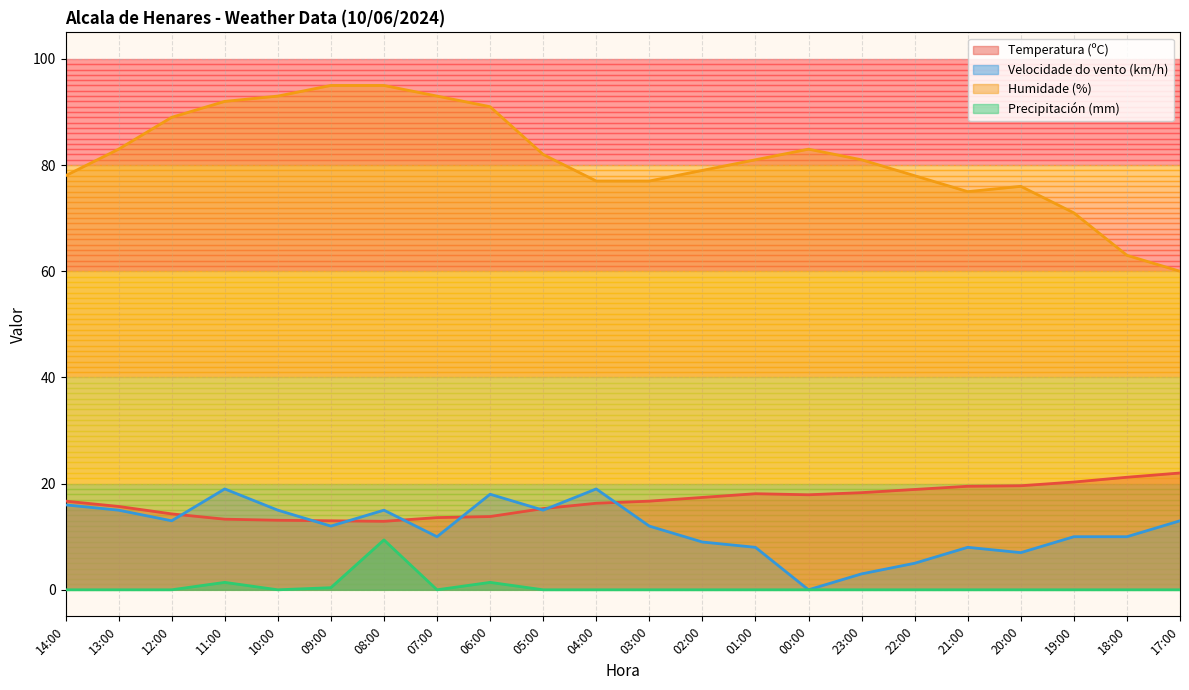

Which has a higher value, 09:00 or 07:00?

07:00